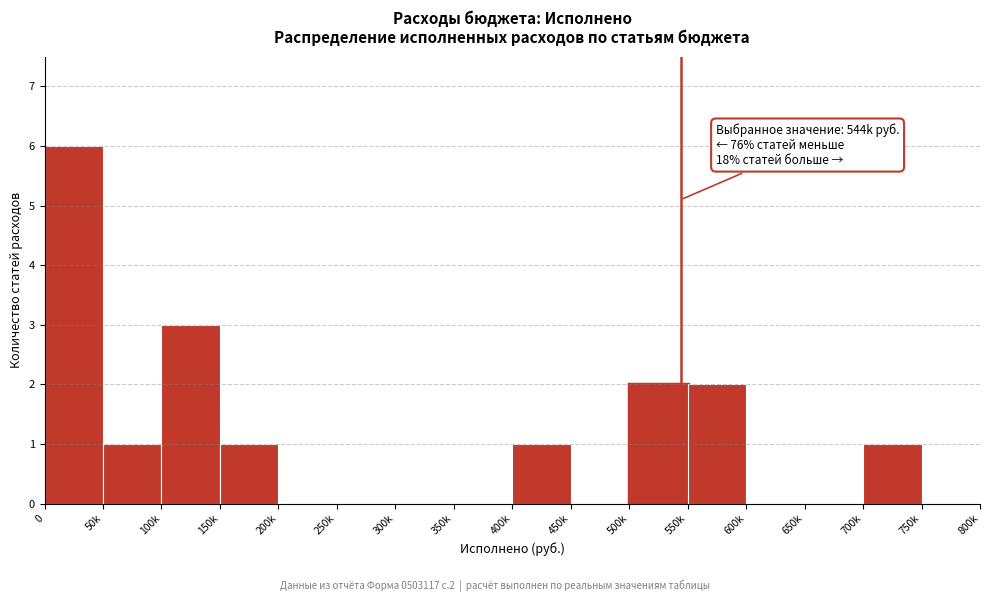

Reading left to right, list all the values displayed in this chart.

0=6	50k=1	100k=3	150k=1	200k=0	250k=0	300k=0	350k=0	400k=1	450k=0	500k=2	550k=2	600k=0	650k=0	700k=1	750k=0